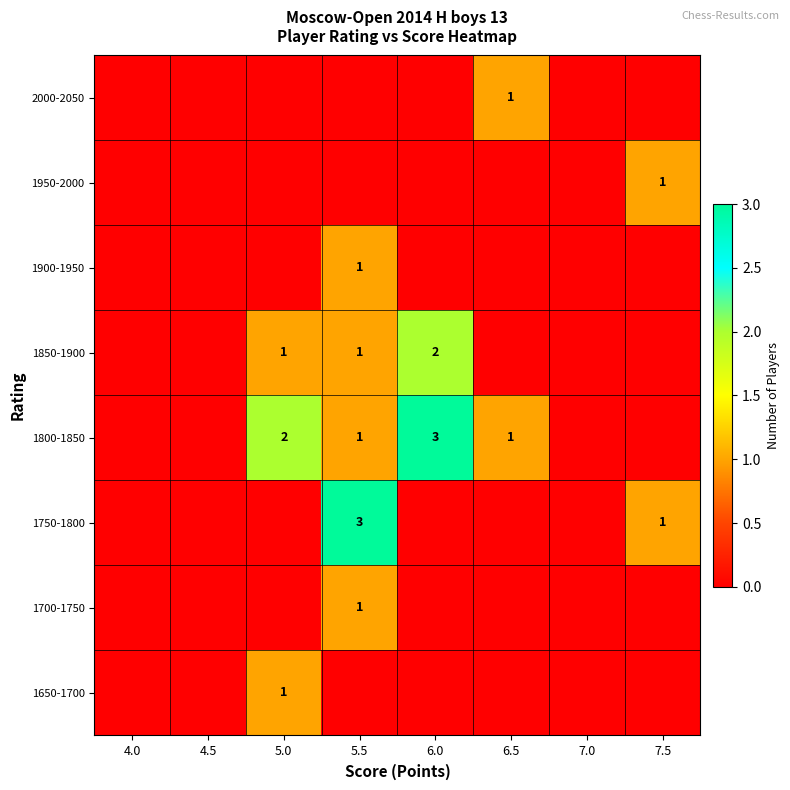

True or false: 1800-1850 has a value of 3 at 5.0.

False